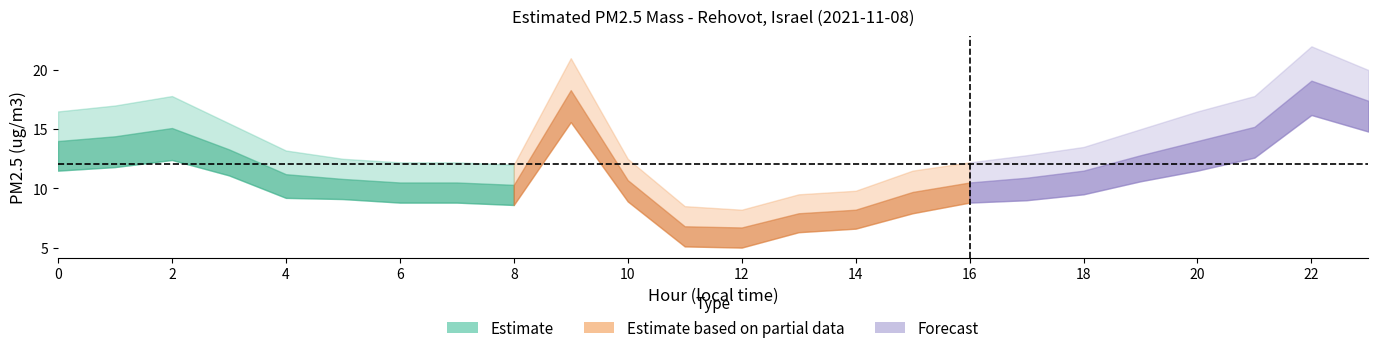

How many distinct data groups are displayed?

3